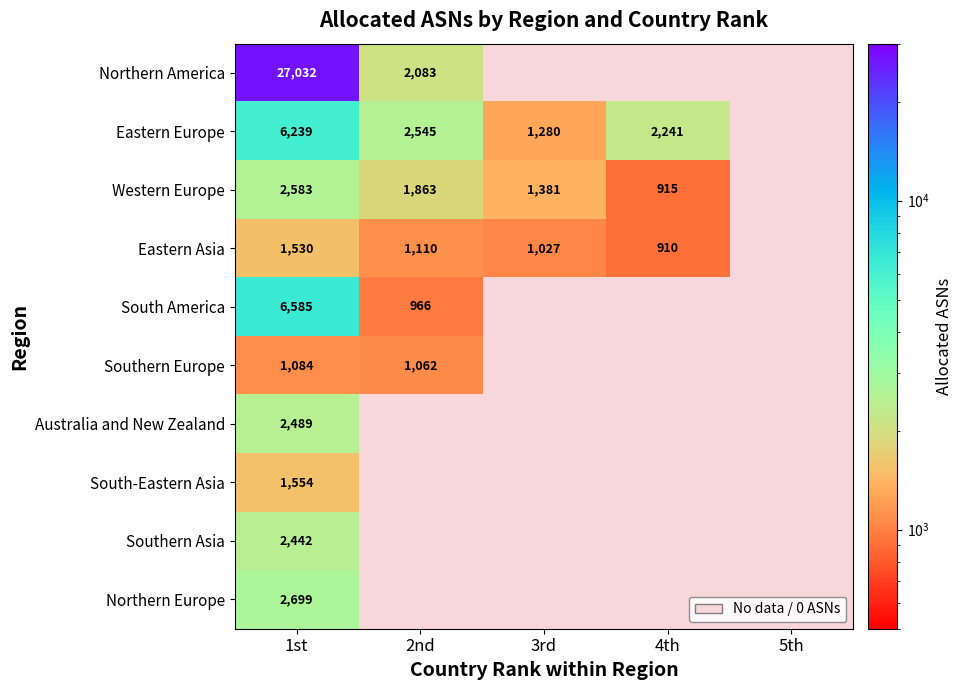

The Northern America series shows 27032 at 1st. True or false?

True